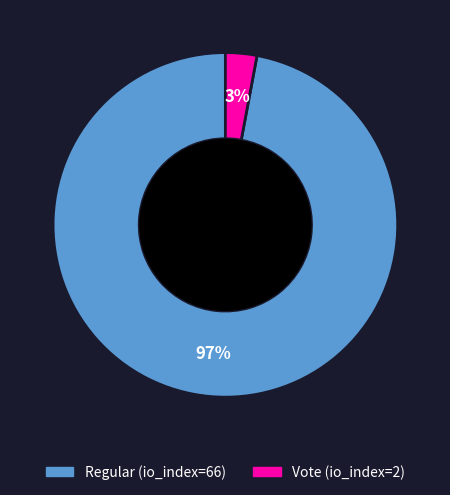

What is the largest slice in the pie chart?

Regular (io_index=66)